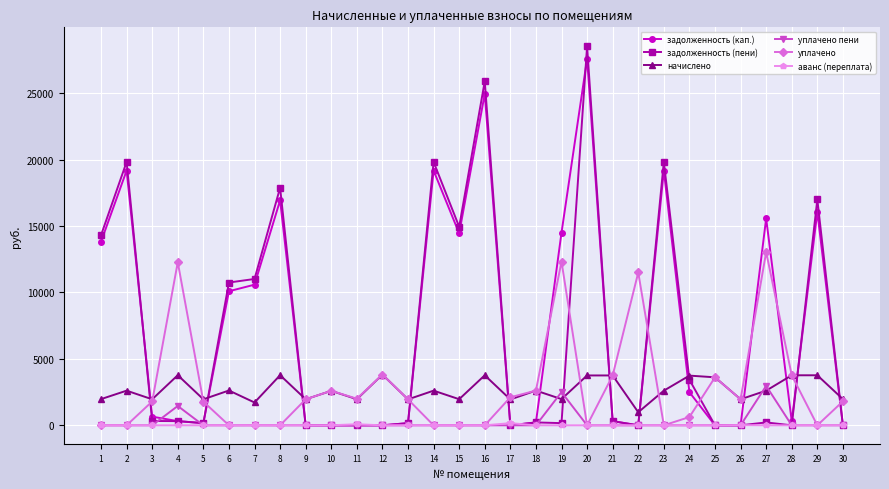

At which label does задолженность (пени) reach its peak?

20